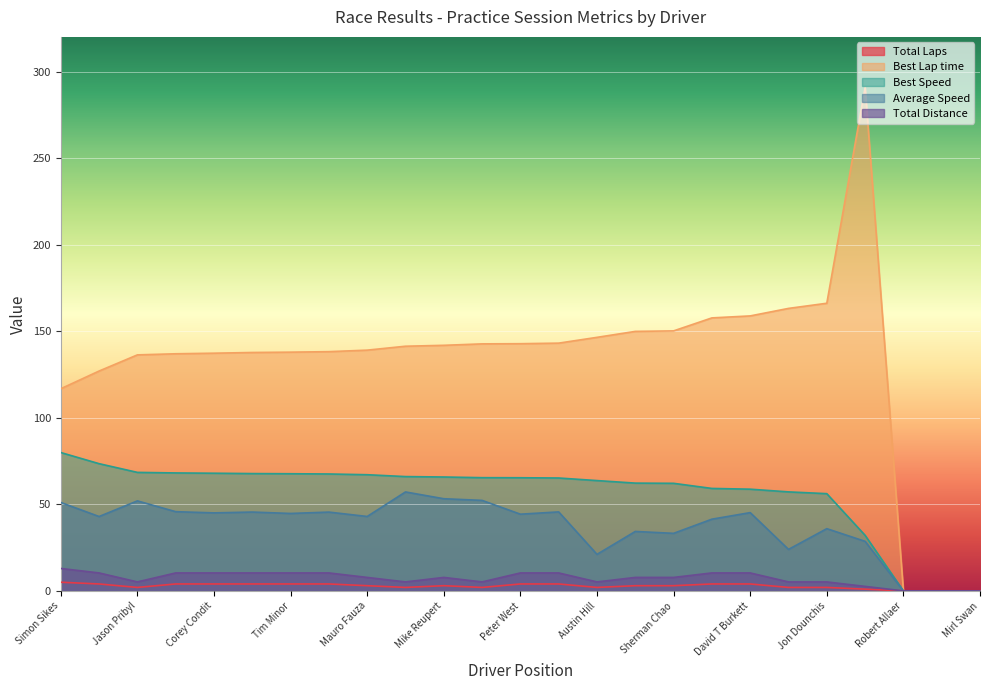

At which label is Best Speed closest to 39?

Nolan Allaer